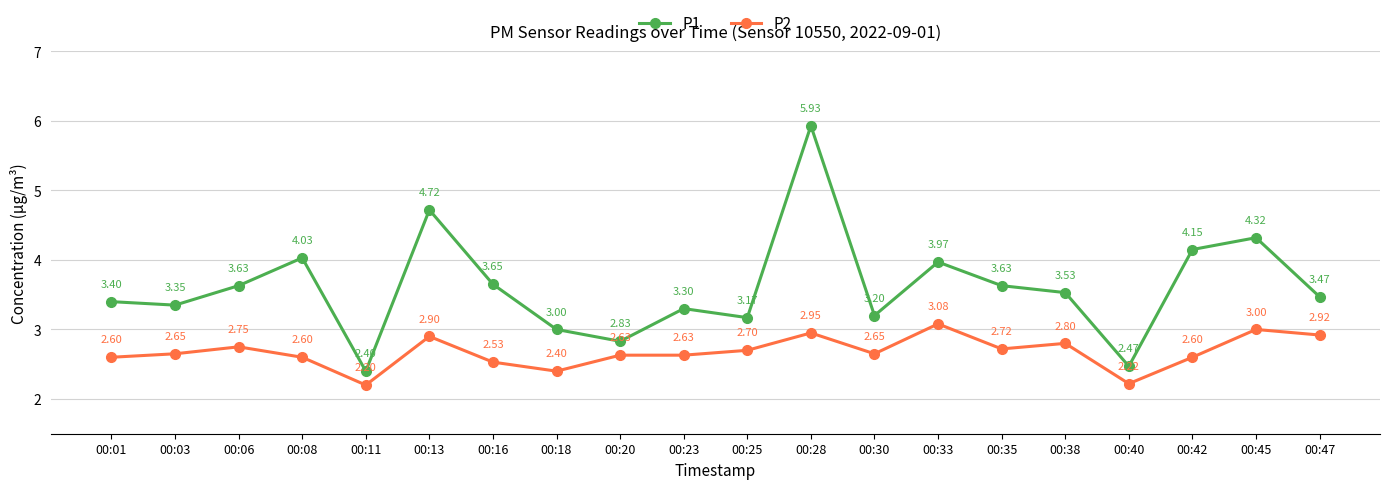

At which label is P1 closest to 4?

00:33